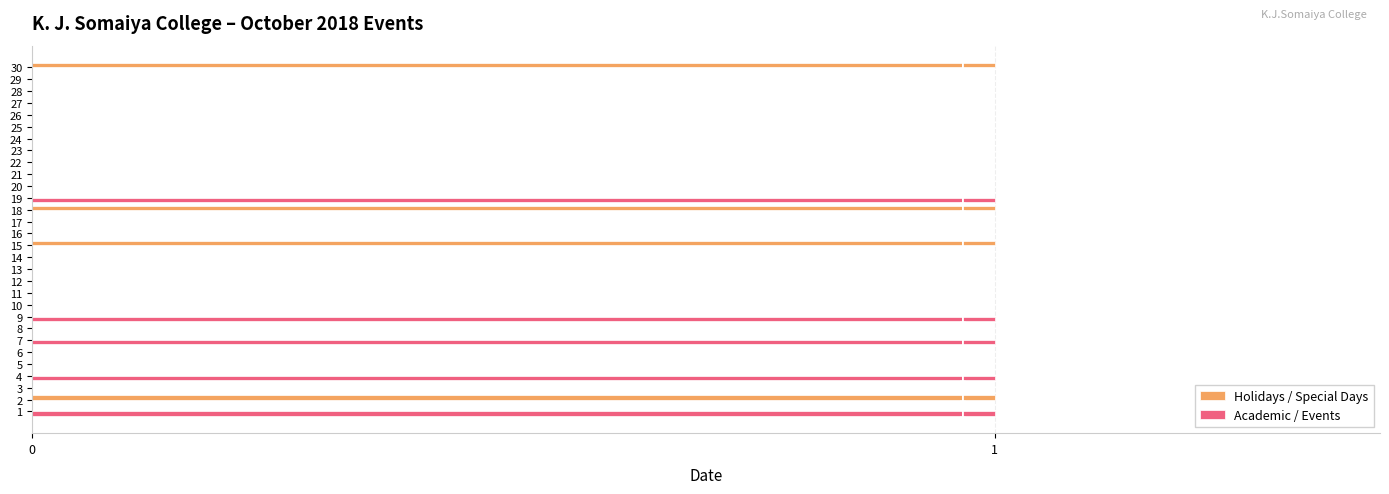

How many series are shown in this chart?

2